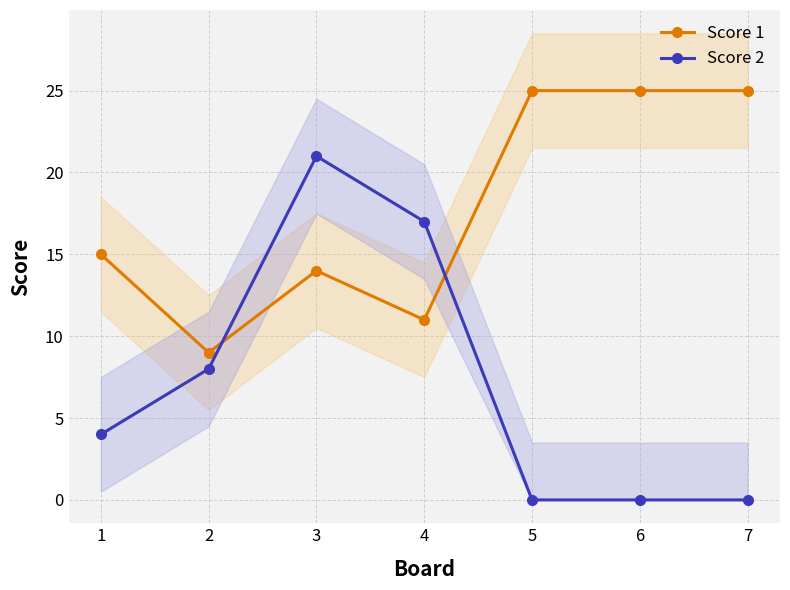

Reading right to left, what are all the values shown in this chart?

Score 1: 7=25	6=25	5=25	4=11	3=14	2=9	1=15
Score 2: 7=0	6=0	5=0	4=17	3=21	2=8	1=4